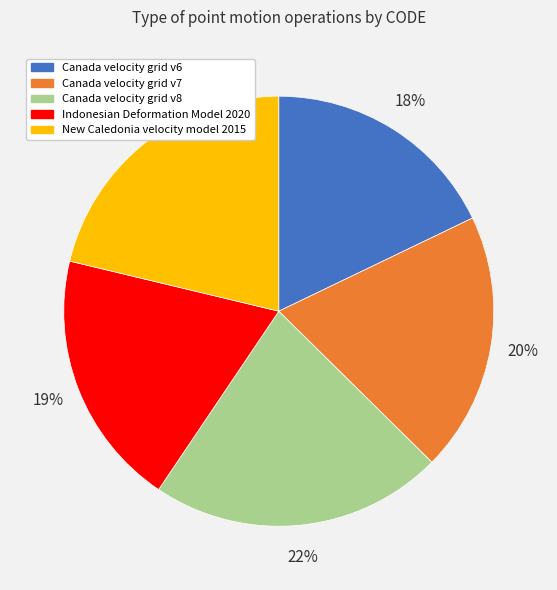

Between Indonesian Deformation Model 2020 and Canada velocity grid v8, which is larger?

Canada velocity grid v8